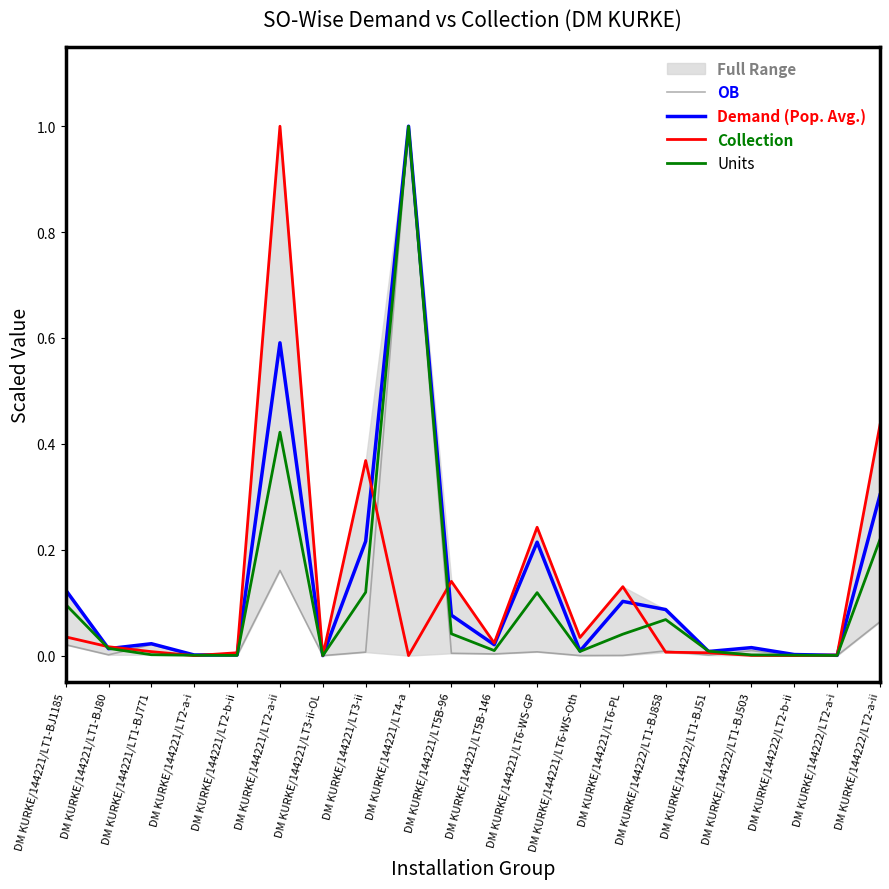

True or false: Demand (Pop. Avg.) has more than 0 points higher than both neighbors.

True